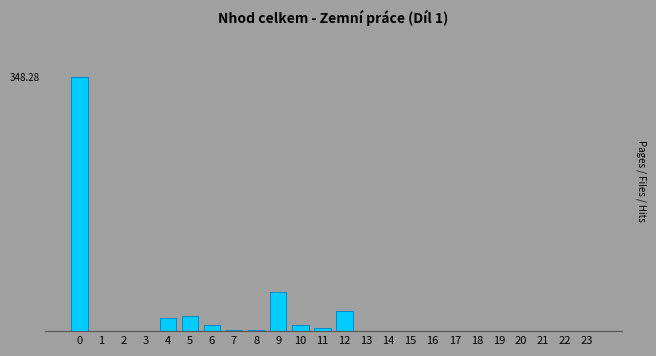

Rank the categories by value from lowest to highest.

1, 2, 3, 13, 14, 15, 16, 17, 18, 19, 20, 21, 22, 23, 8, 7, 11, 10, 6, 4, 5, 12, 9, 0